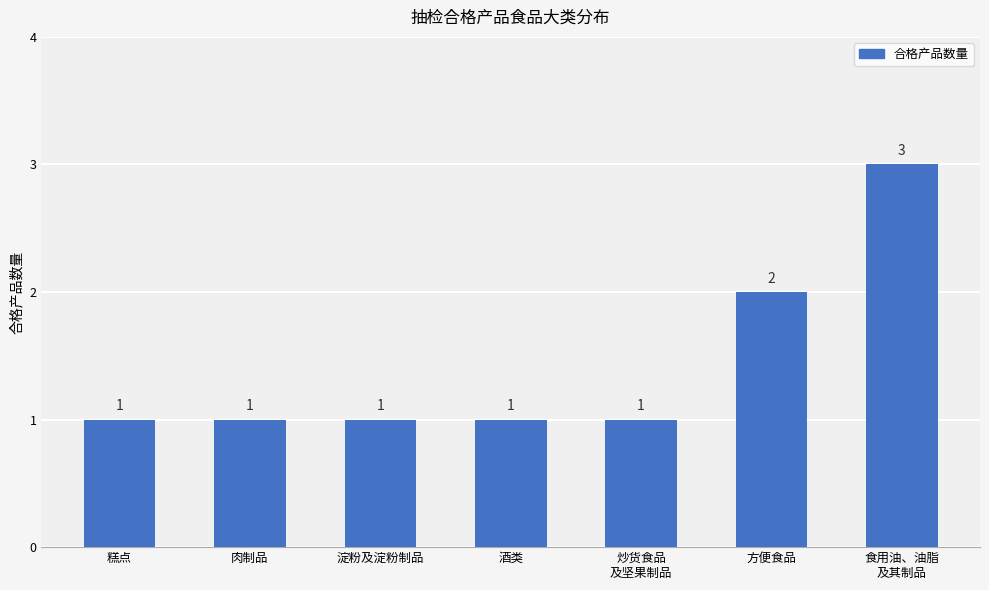

What is the maximum value shown in the chart?

3